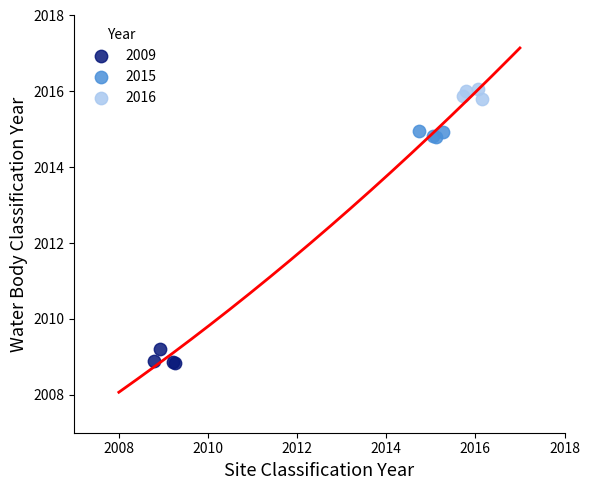

Which series contains the lowest Y value?

2009